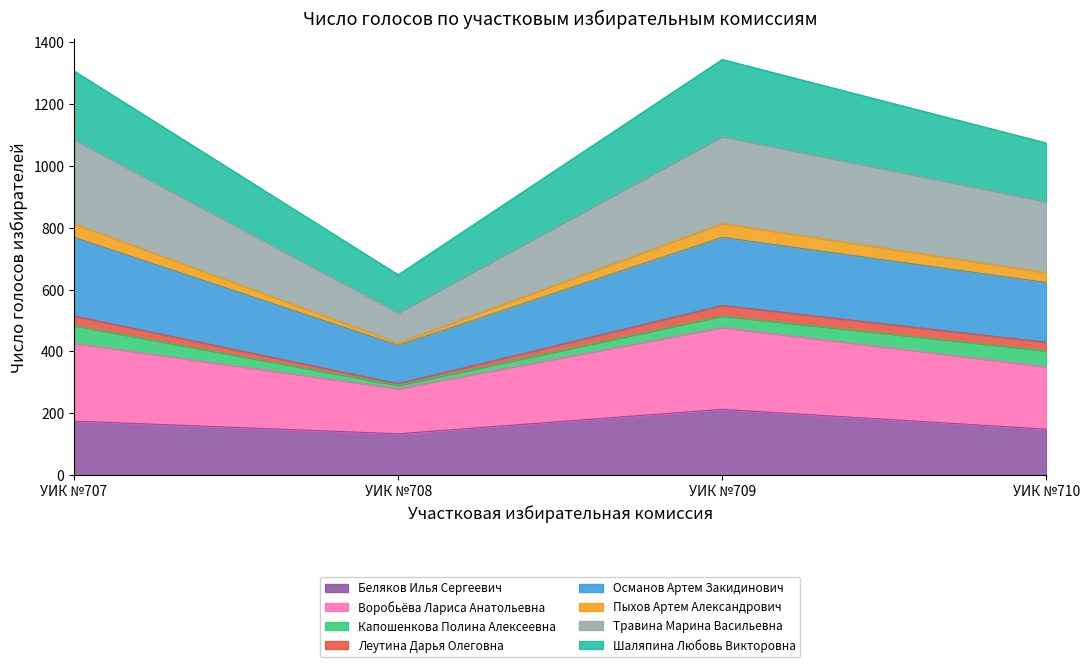

What is the maximum value for Беляков Илья Сергеевич?

213